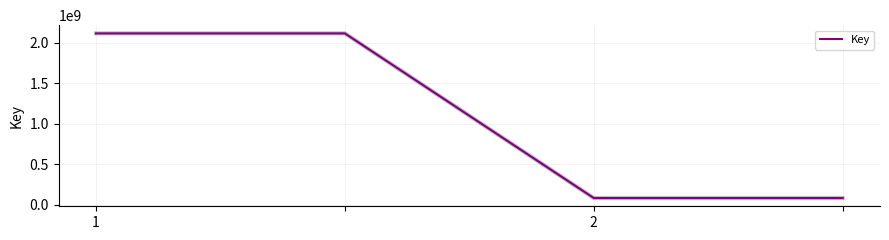

What is the maximum value shown in the chart?

2115171825